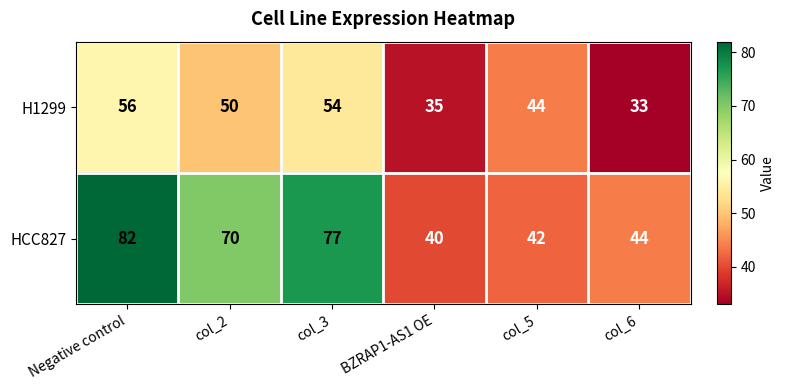

What is the difference between the maximum and minimum values in the HCC827 series?

42